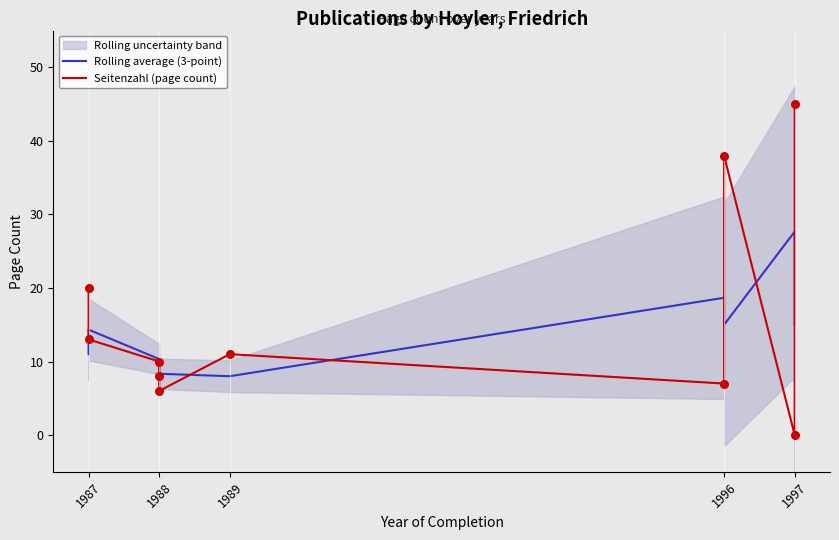

At how many categories does at least one series exceed 38?

1